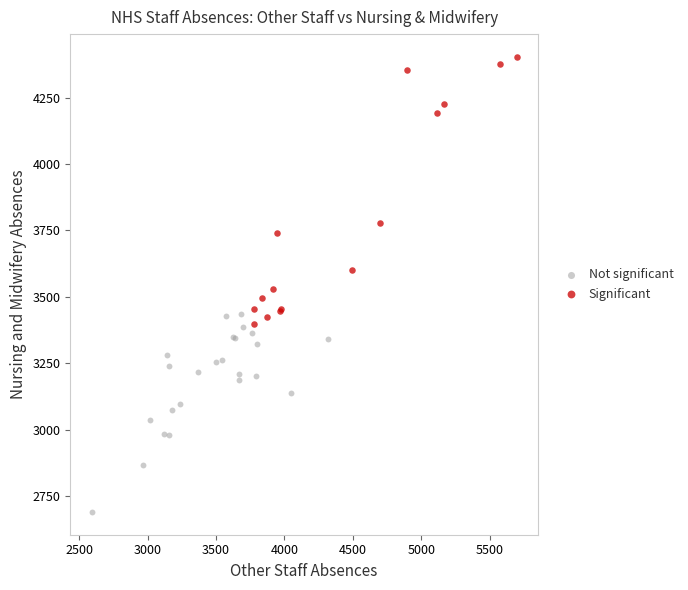

Which series reaches the maximum Y coordinate?

Significant